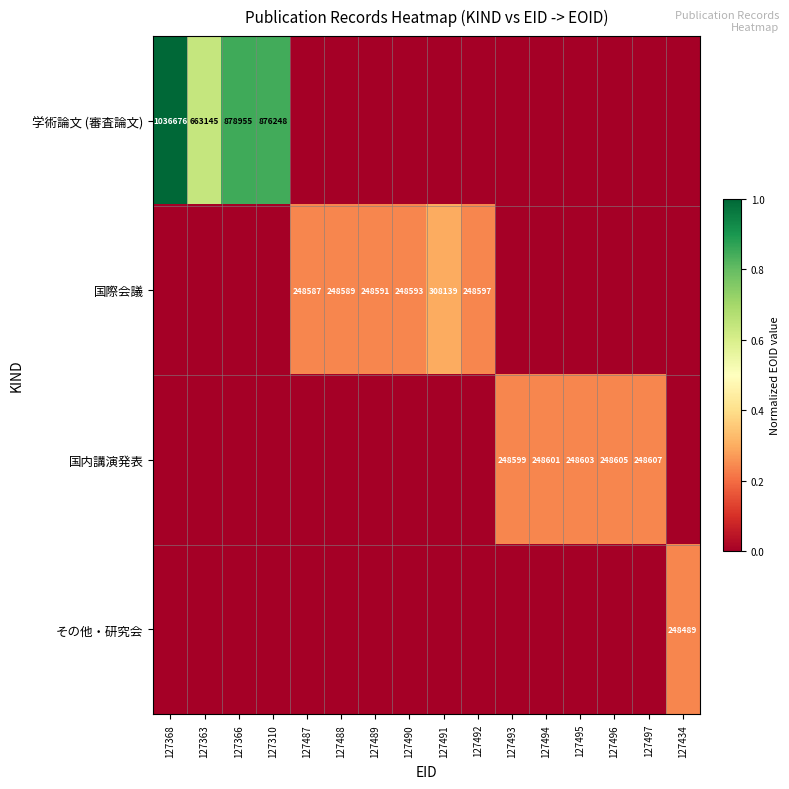

Is it true that 国内講演発表 equals 248607 at 127497?

True